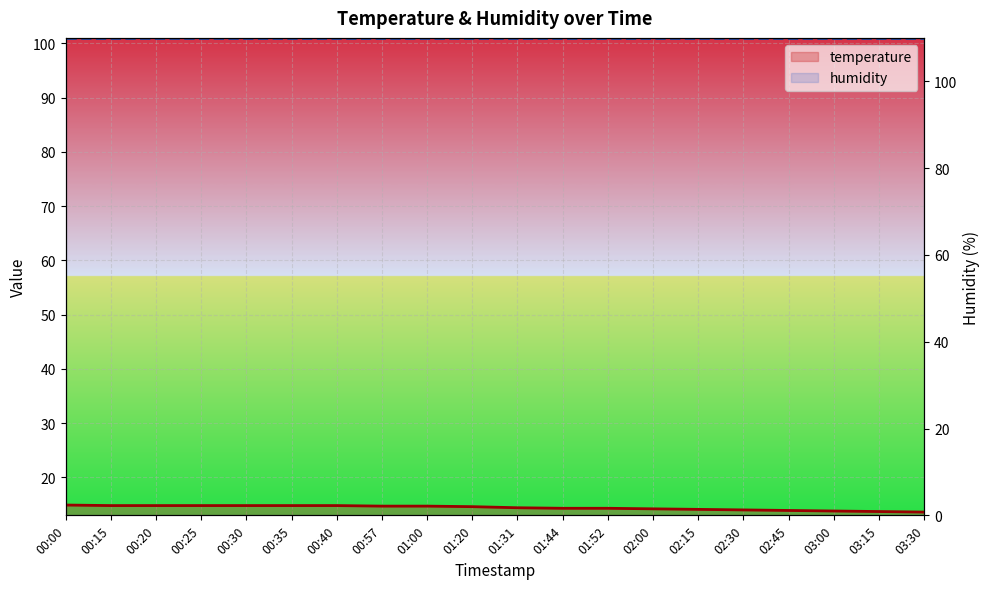

What value does the data have at 00:57?

14.7